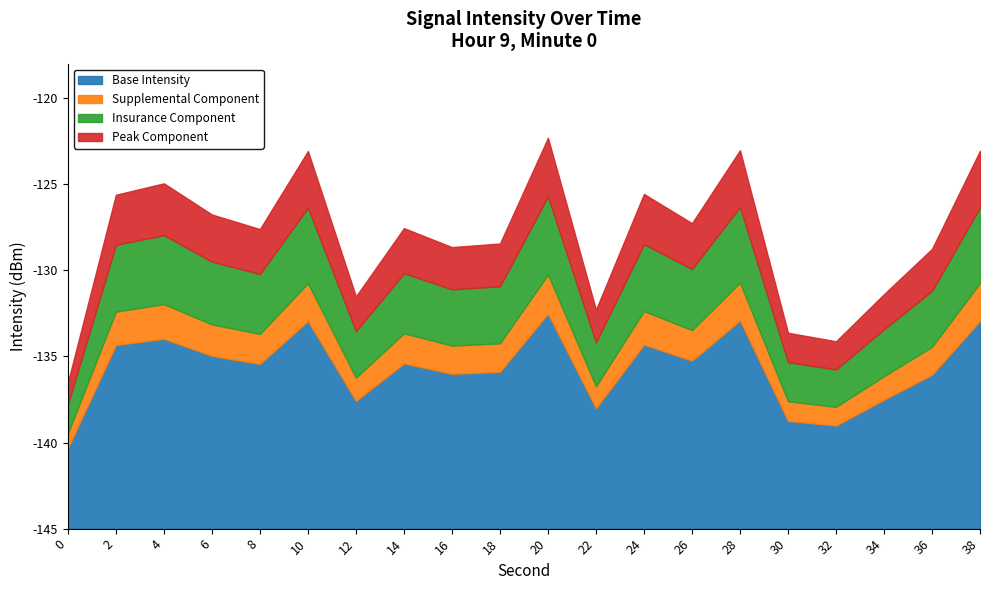

Where does the data first go above -127?

2